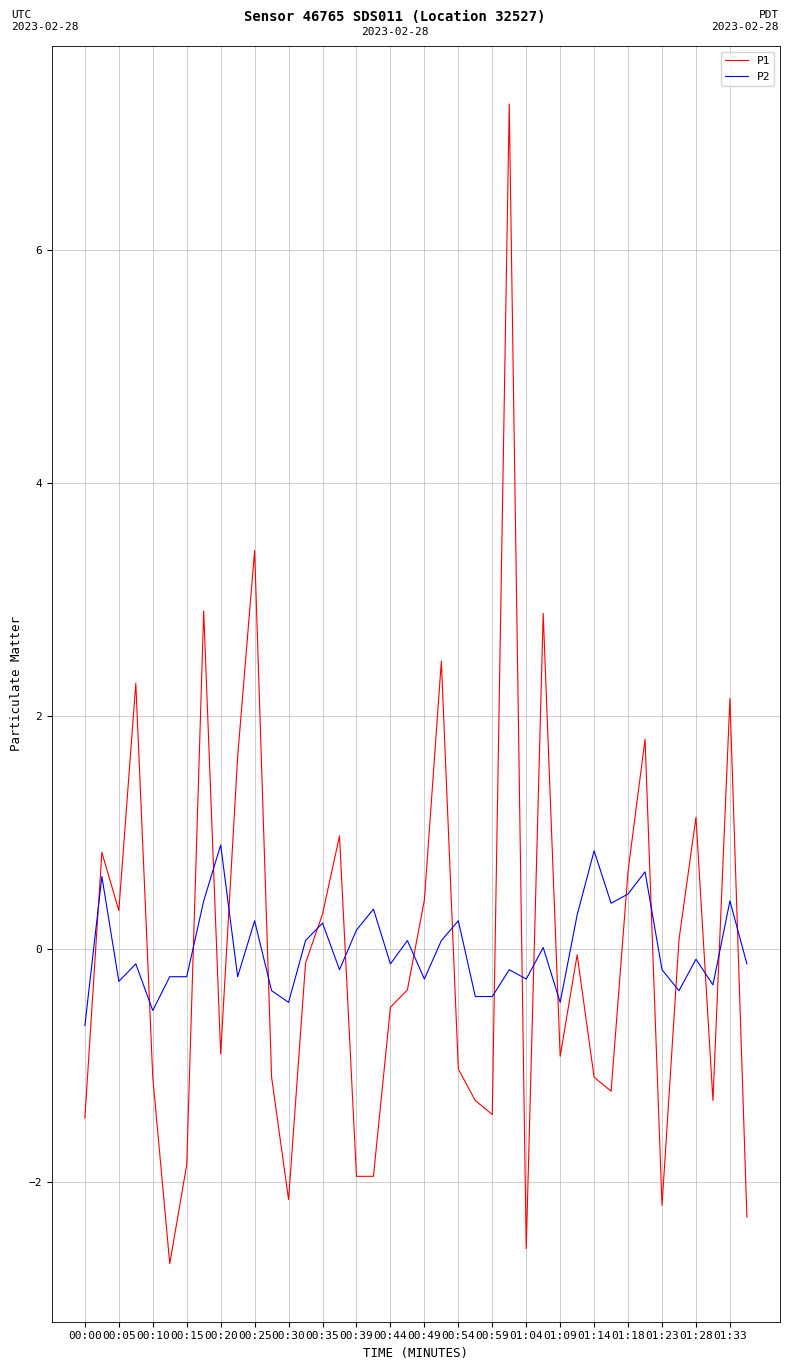

Does the chart display data point markers on the line(s)?

No